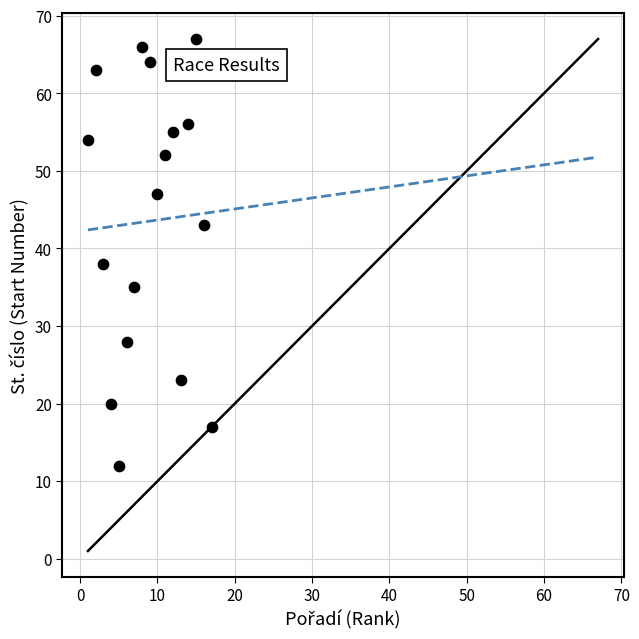

What Y value in the scatter plot is closest to 39?

38